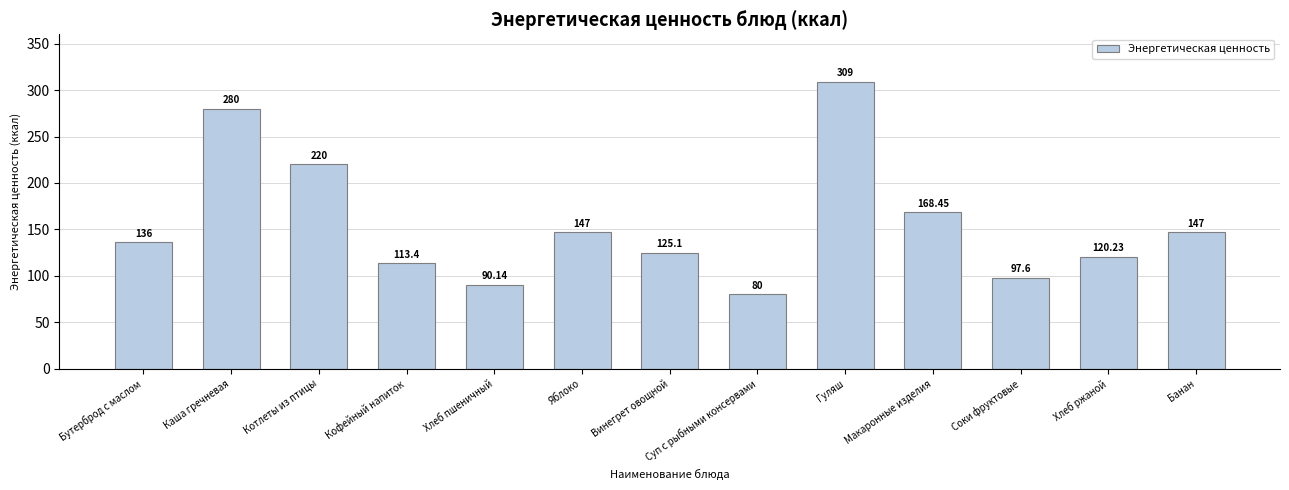

True or false: the data shows 348.2 at Котлеты из птицы.

False